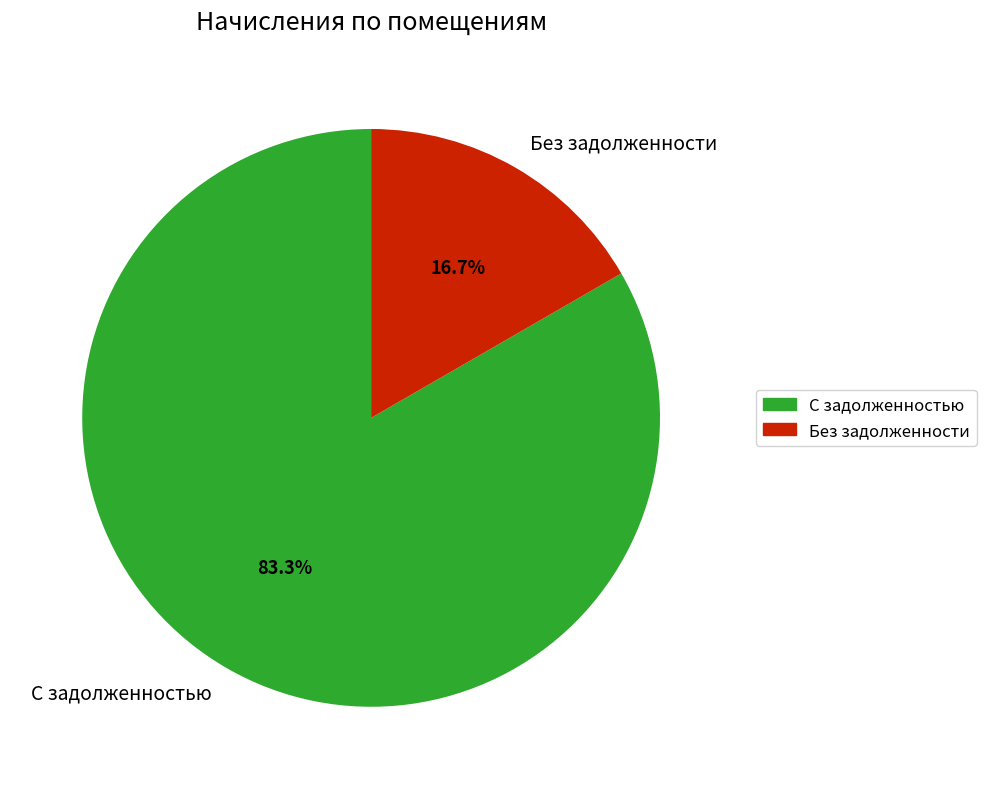

Which slice is the largest?

С задолженностью